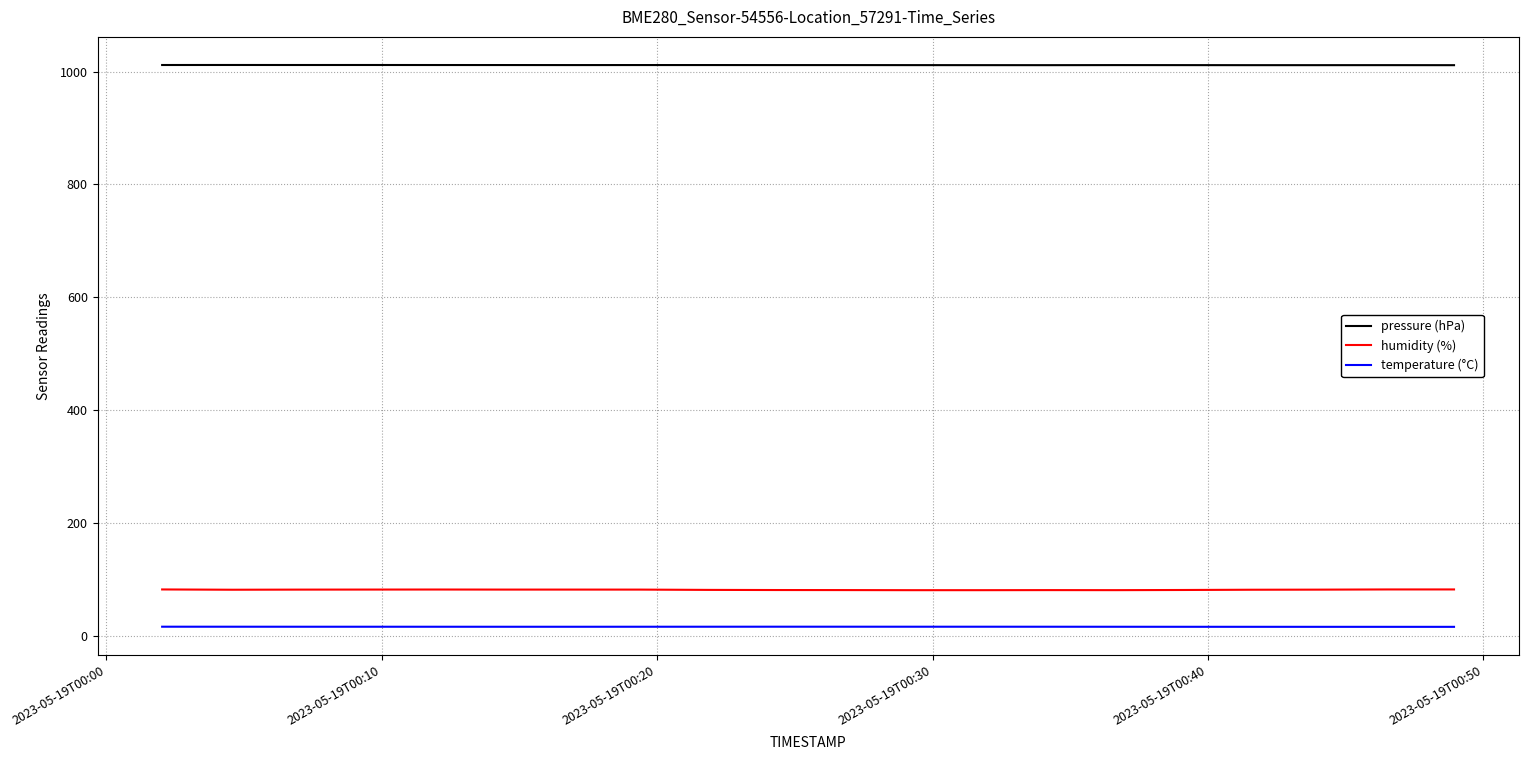

What is the smallest value displayed?

15.6